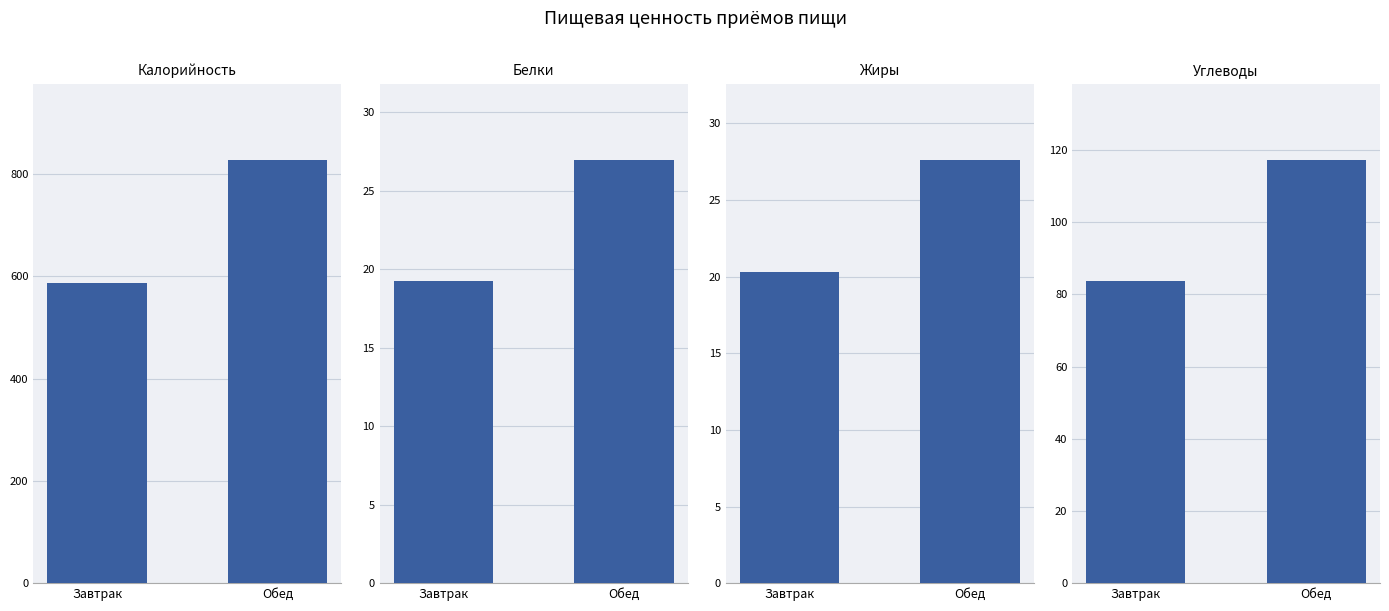

Which series changed the most between Завтрак and Обед?

Калорийность